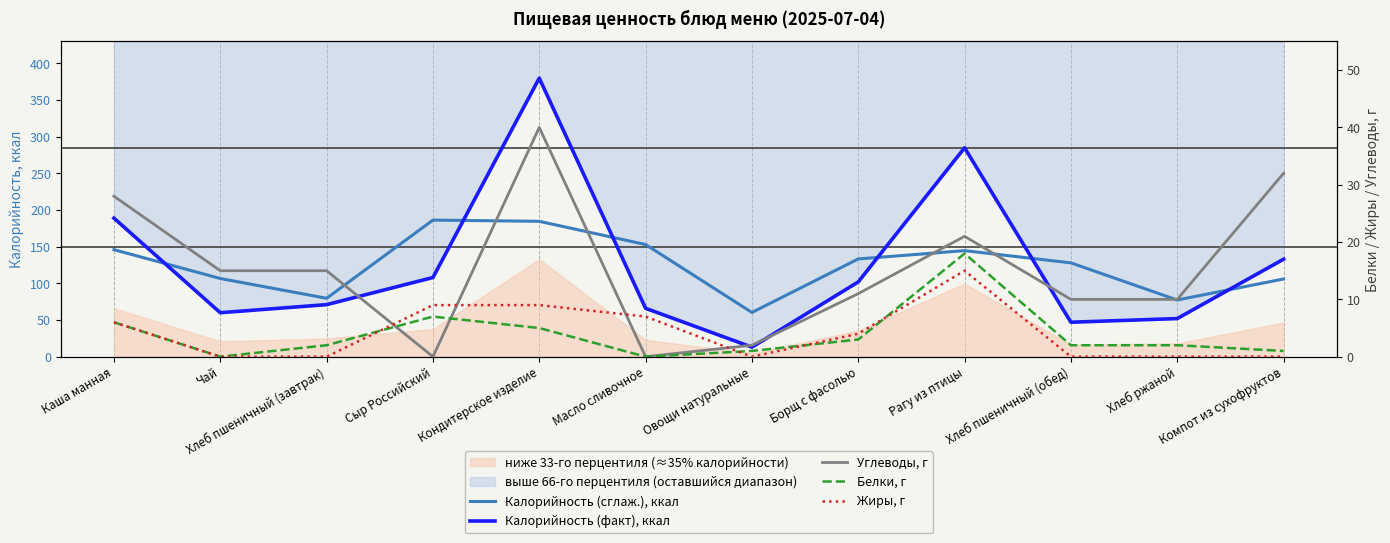

Which category has the highest value in the Углеводы, г series?

Кондитерское изделие